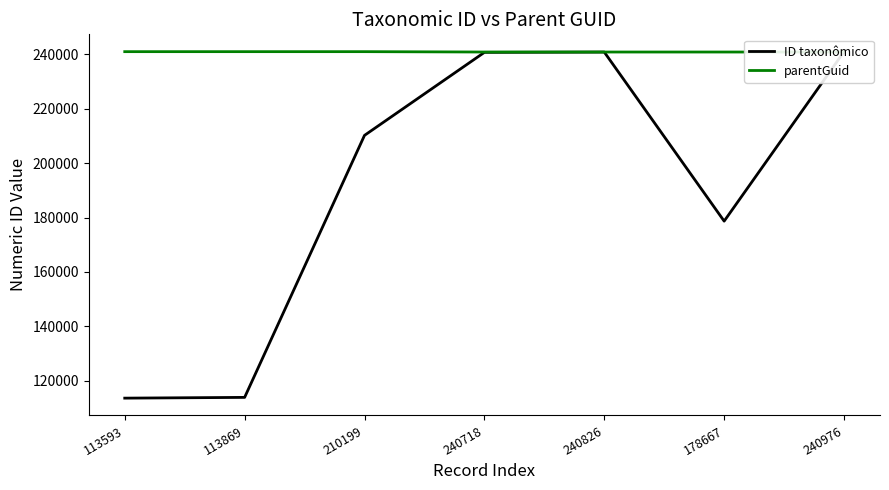

Which series changed the most between 240826 and 240976?

ID taxonômico